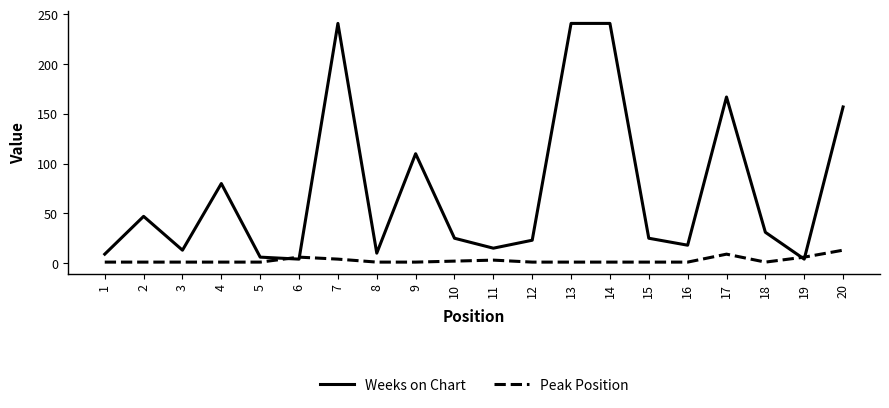

List the series in order of their overall mean, highest first.

Weeks on Chart, Peak Position